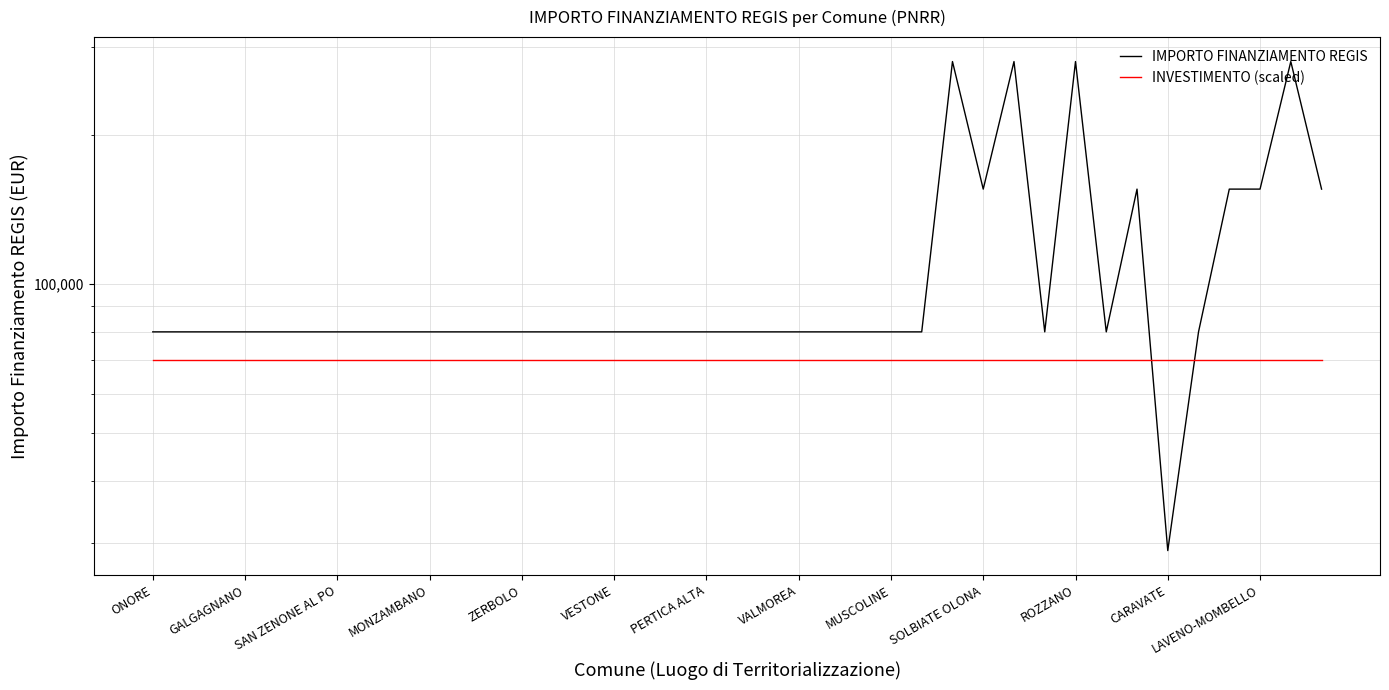

What is the average value of the INVESTIMENTO (scaled) series?

70000